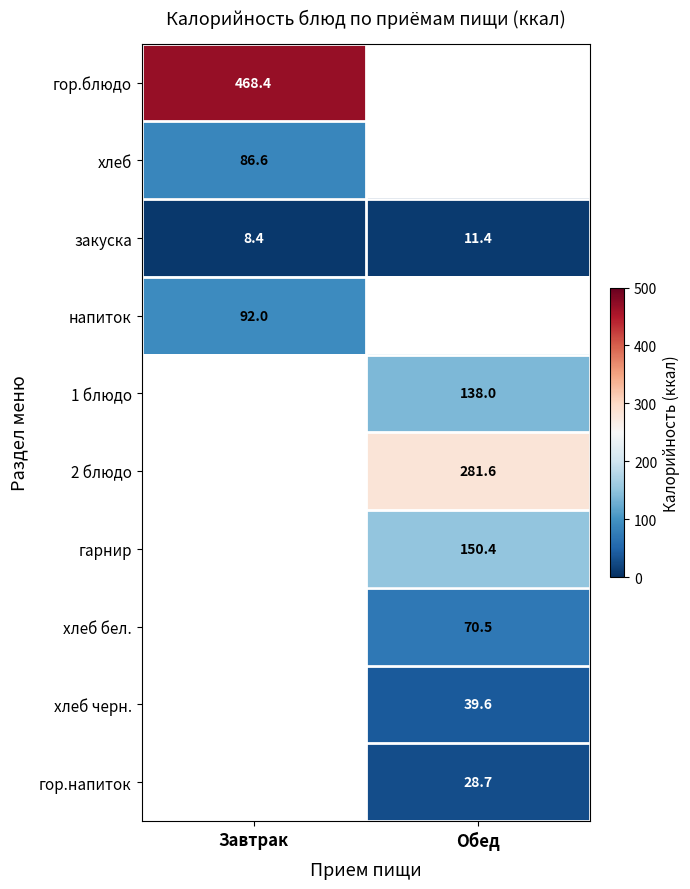

Is the value of хлеб бел. at Обед greater than the value of гарнир at Обед?

No